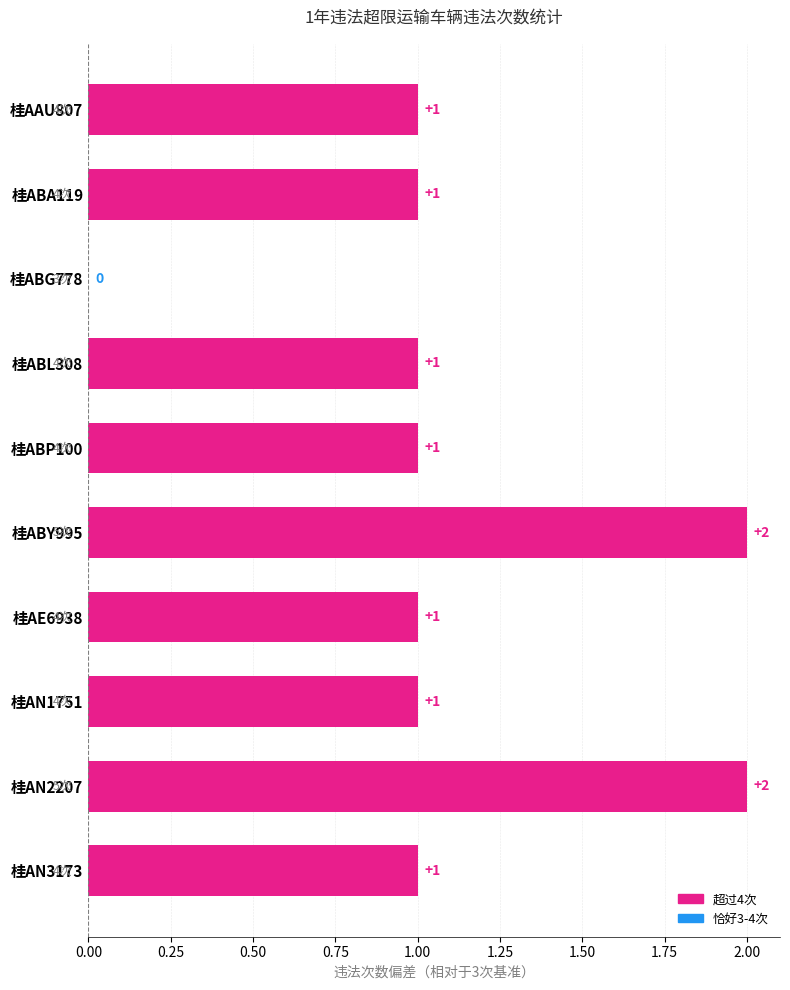

Reading top to bottom, list all the values displayed in this chart.

桂AAU807=1	桂ABA119=1	桂ABG778=0	桂ABL308=1	桂ABP100=1	桂ABY995=2	桂AE6938=1	桂AN1751=1	桂AN2207=2	桂AN3173=1